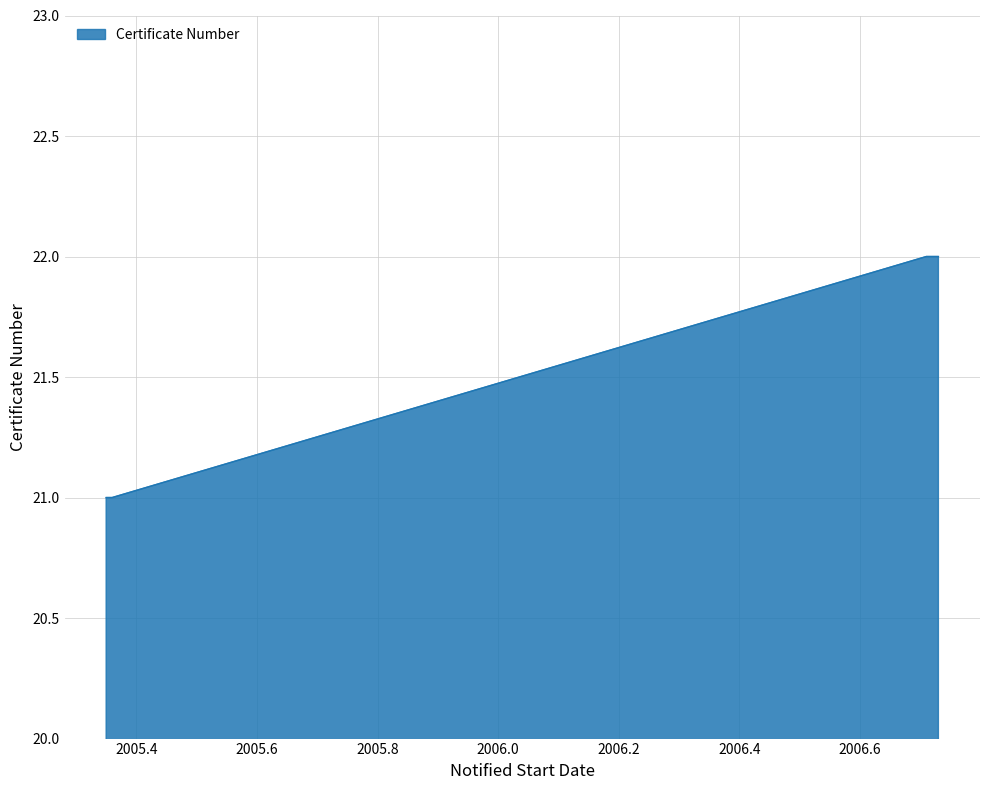

What is the minimum value shown in the chart?

21